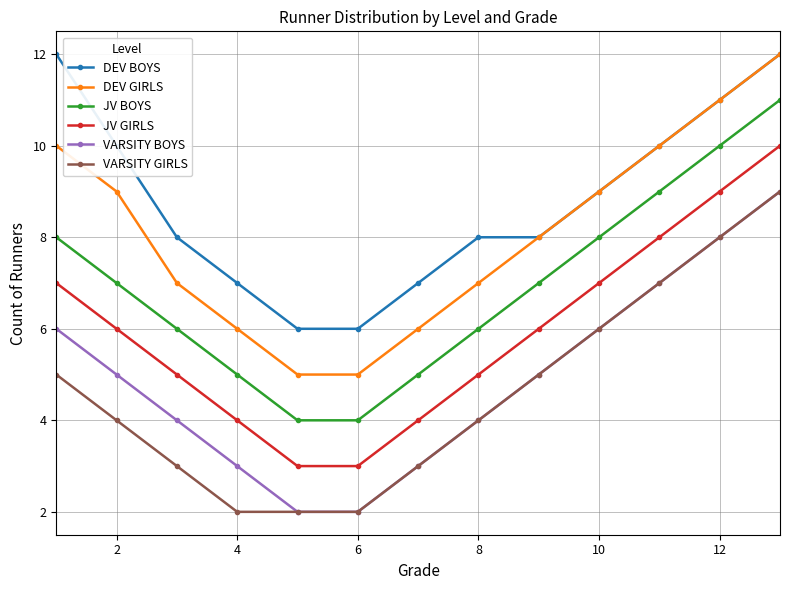

True or false: DEV GIRLS and JV GIRLS cross at least once.

False